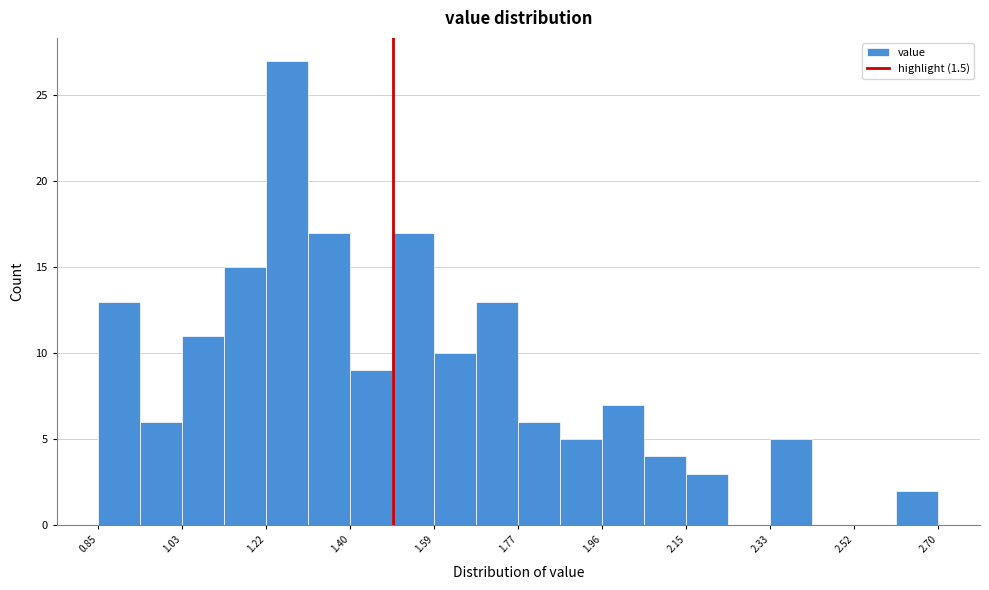

How tall is the bar that spans 1.78 to 1.86 on the x-axis? Neither the bar edges nor the heights are printed on the chart, so give them approximately, as read against the axes.

6